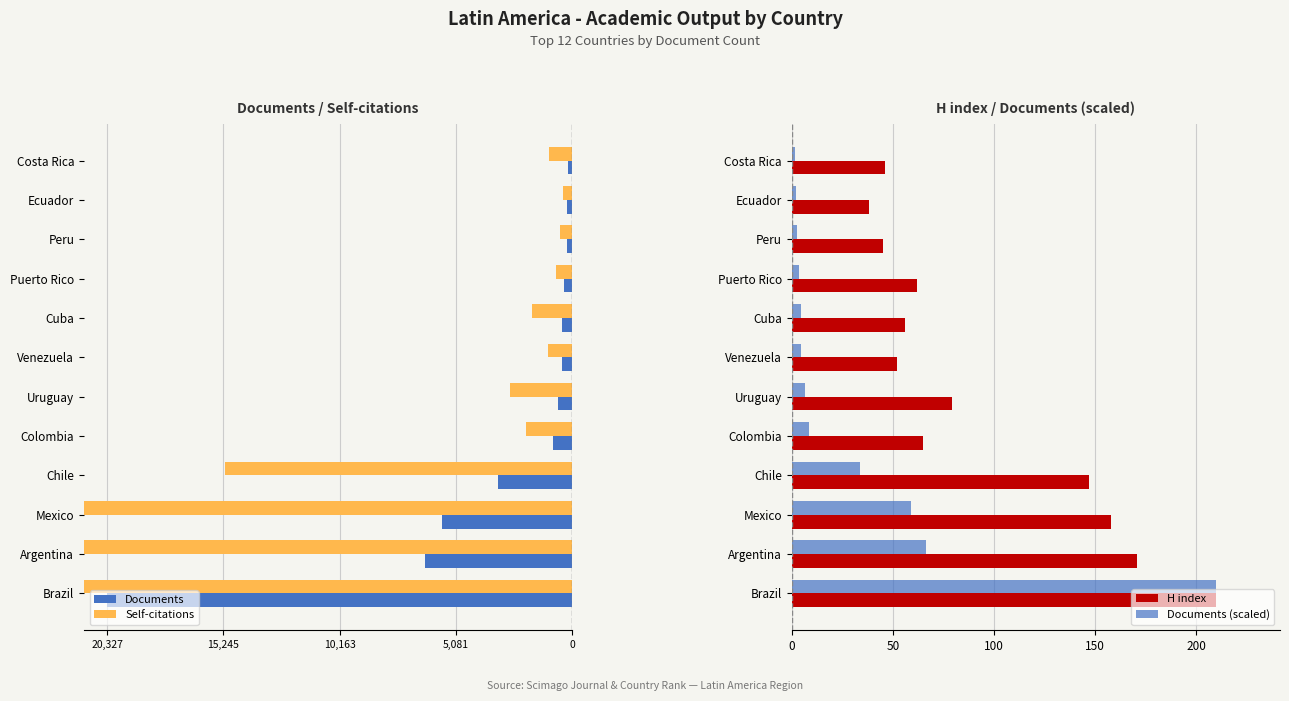

What is the sum of all H index values?

1129.0